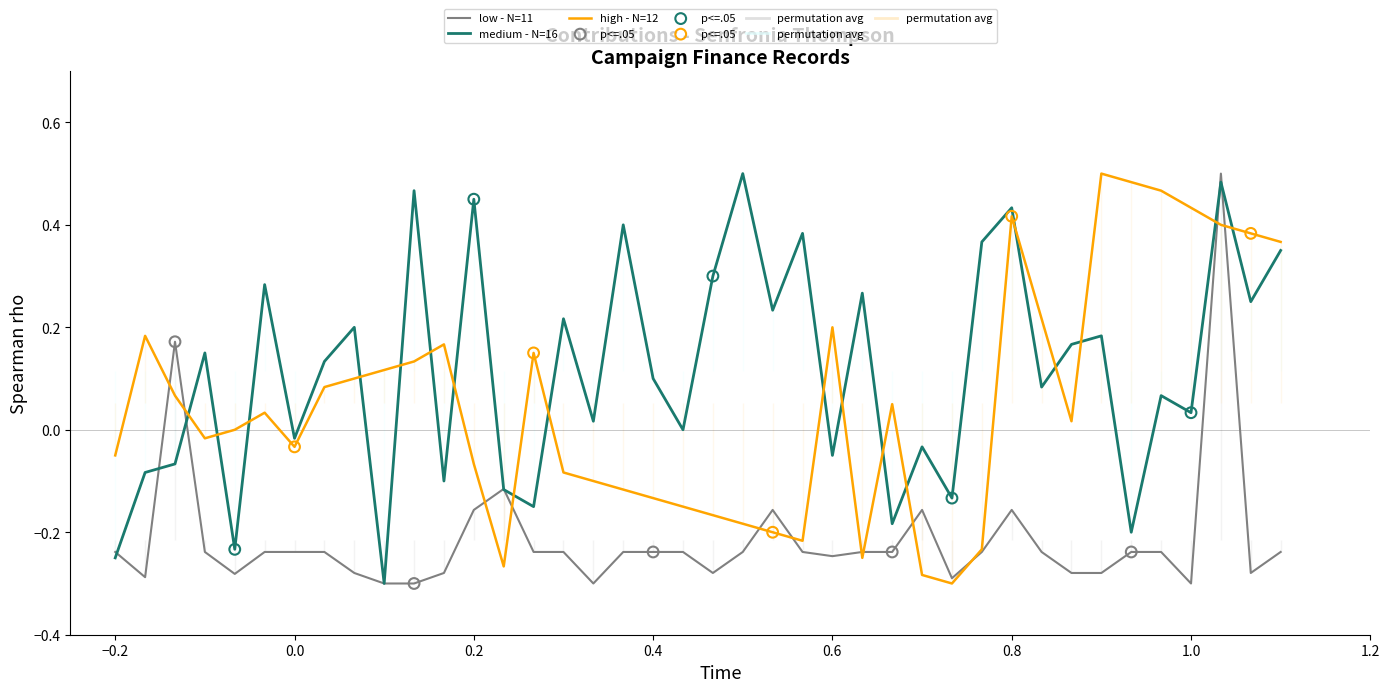

Which series reaches the maximum Y coordinate?

low - N=11